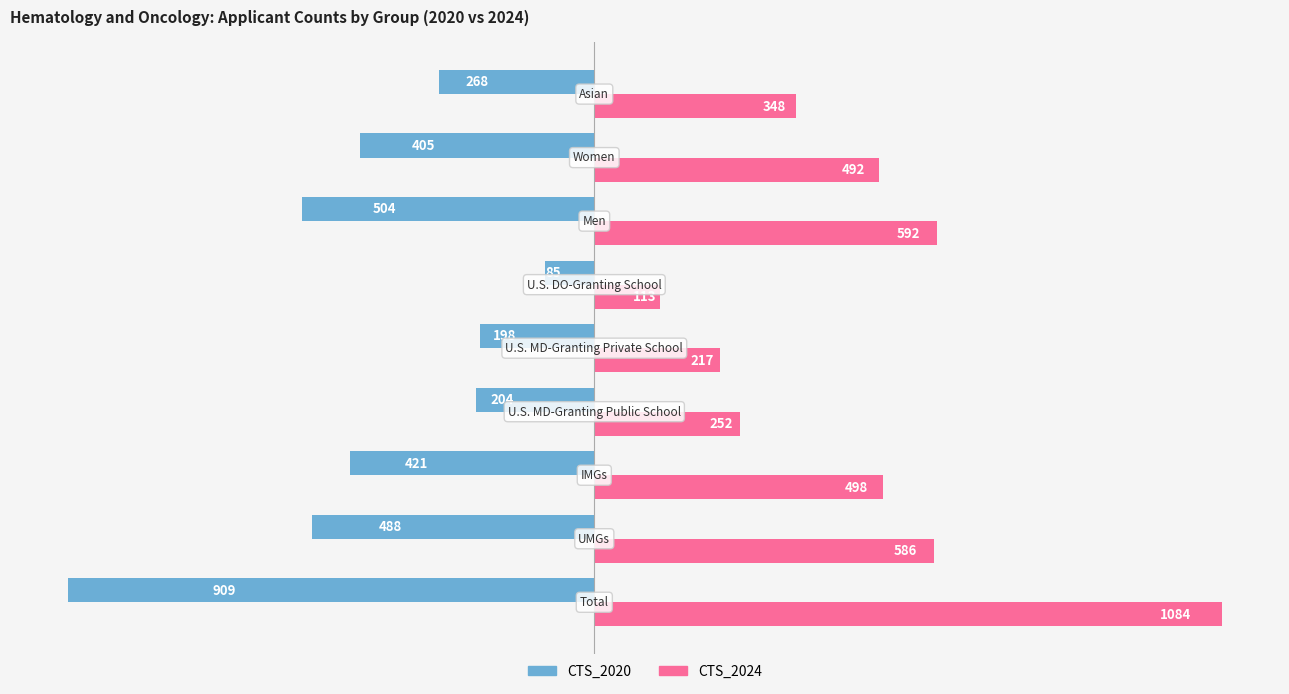

What is the difference between the maximum and minimum values in the CTS_2024 series?

971